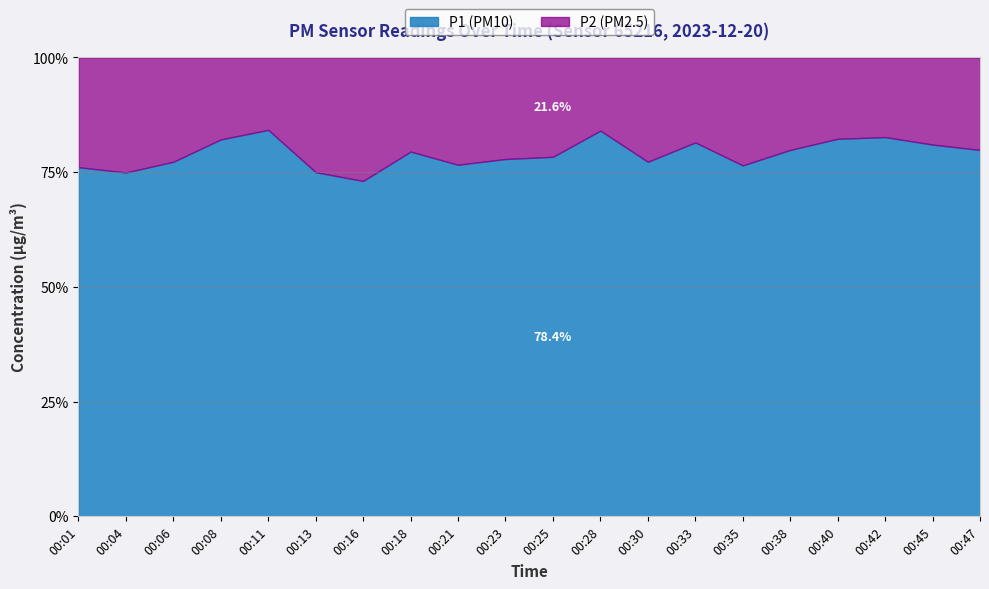

What is the value of the P2 point at the 8th from the left?

3.0